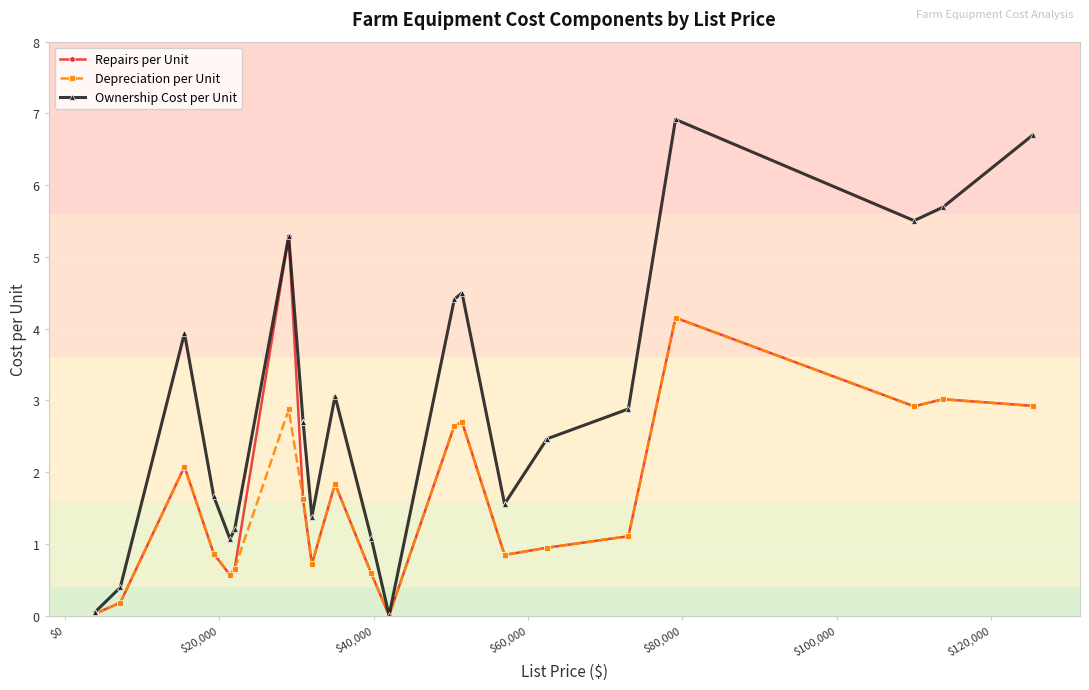

How many distinct data groups are displayed?

3